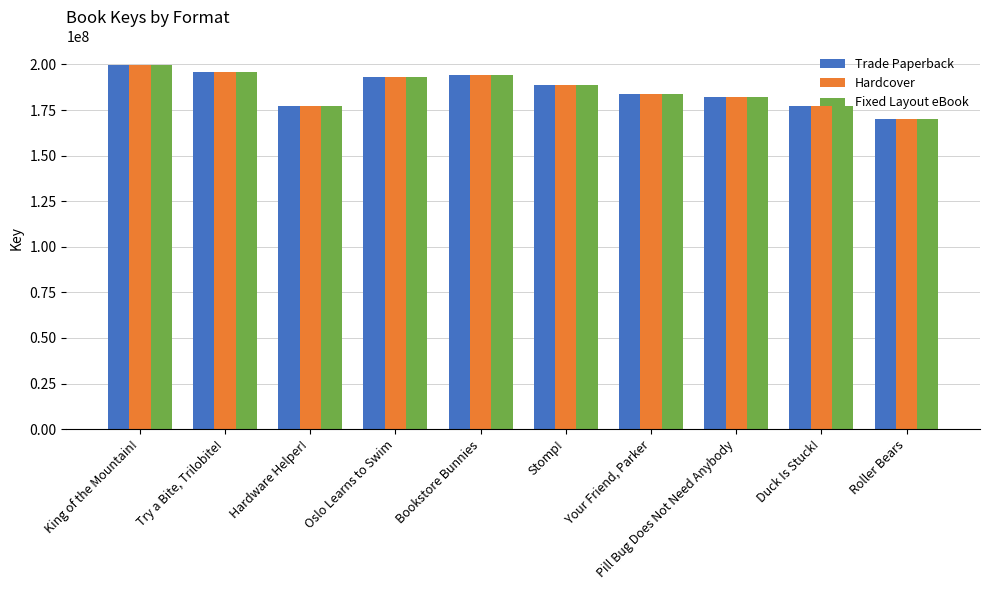

How many data points in Hardcover are less than 188906213?

5